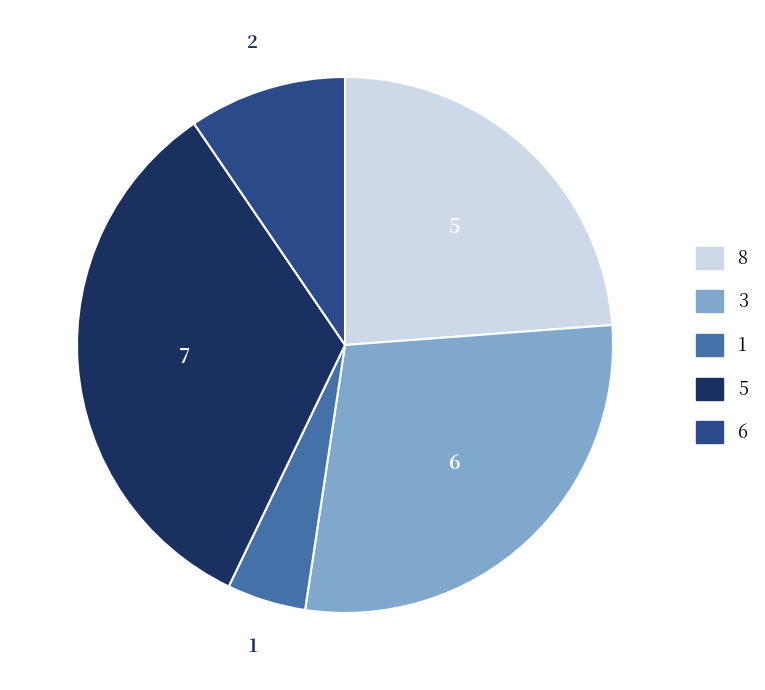

Which category has the smallest portion of the pie?

1